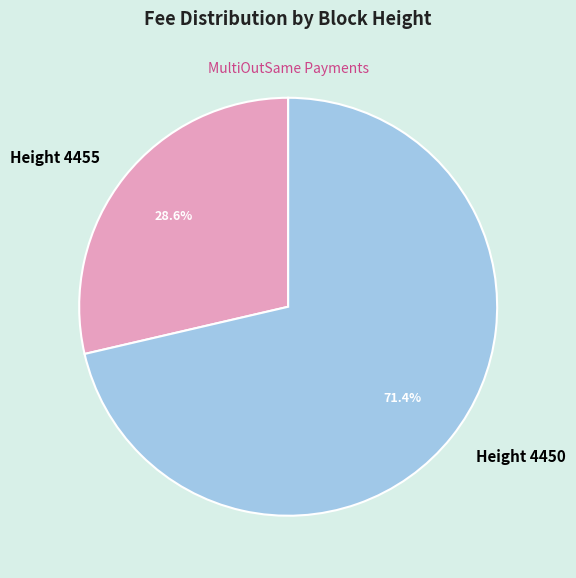

Rank the categories by value from lowest to highest.

Height 4455, Height 4450